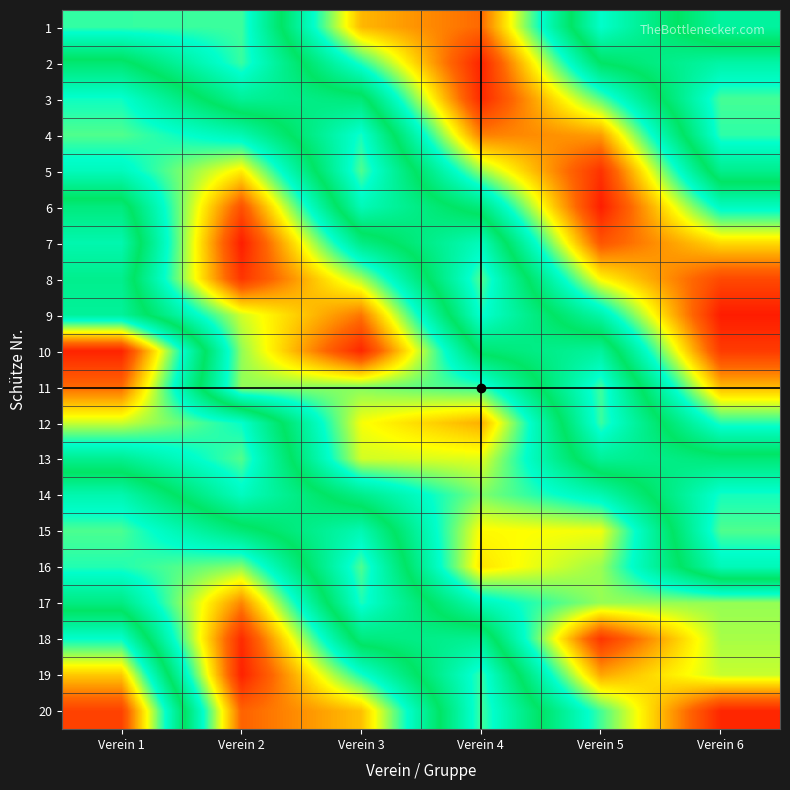

At which category is the sum across all series the highest?

Verein 2